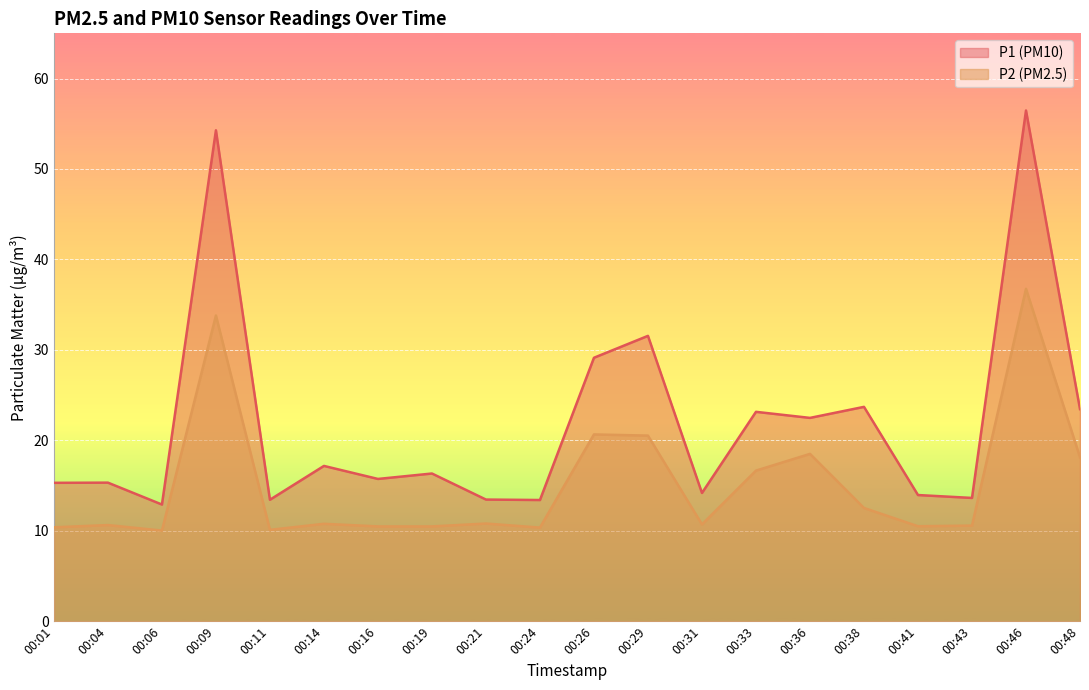

What is the difference between the maximum and minimum values in the P1 series?

43.6